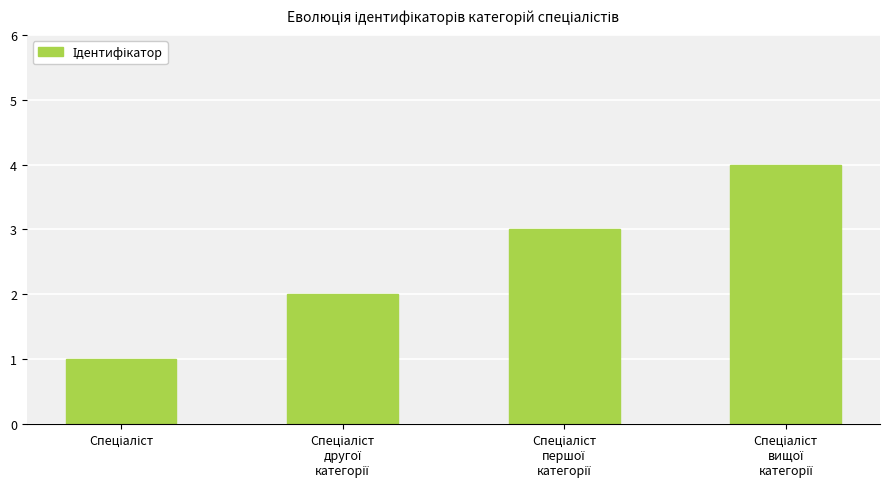

What is the maximum value shown in the chart?

4